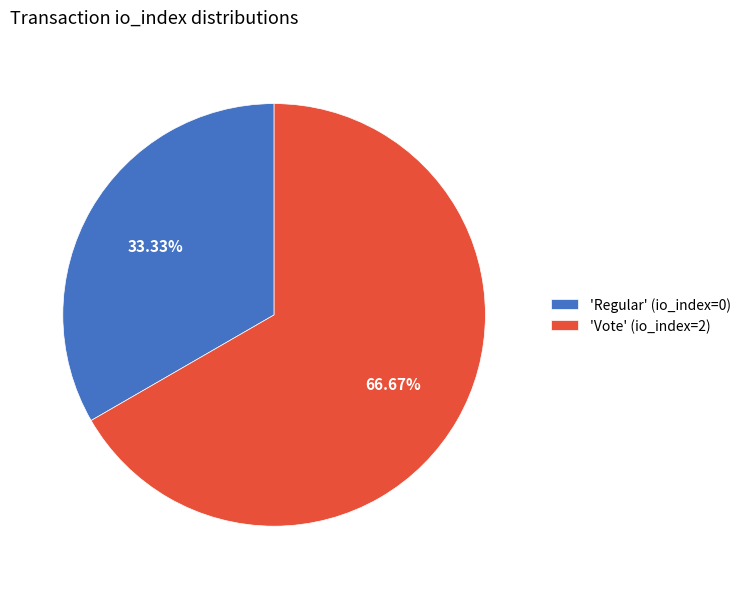

Which slice is the largest?

'Vote' (io_index=2)